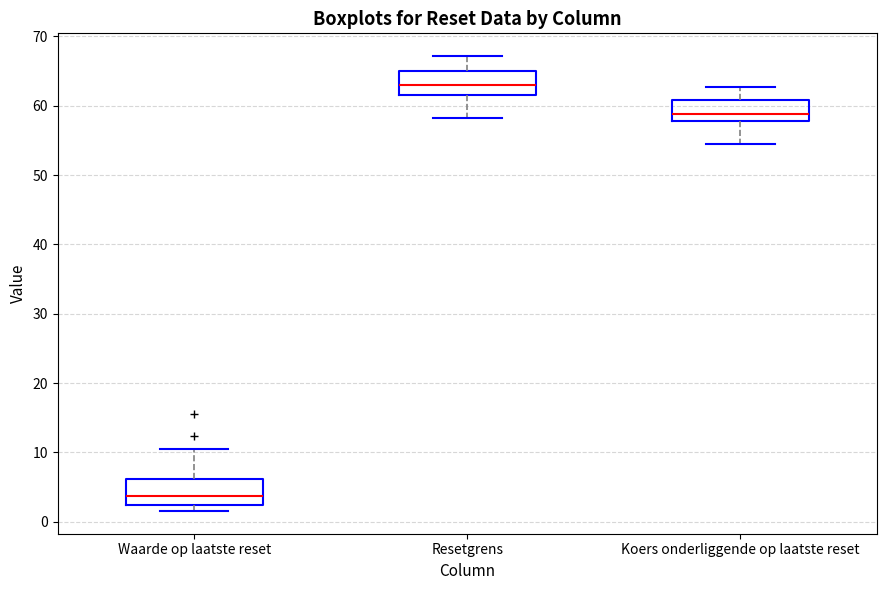

Where is the upper edge of the box for Waarde op laatste reset on the y-axis? The values are not printed on the chart, so give them approximately, as read against the axis.

6